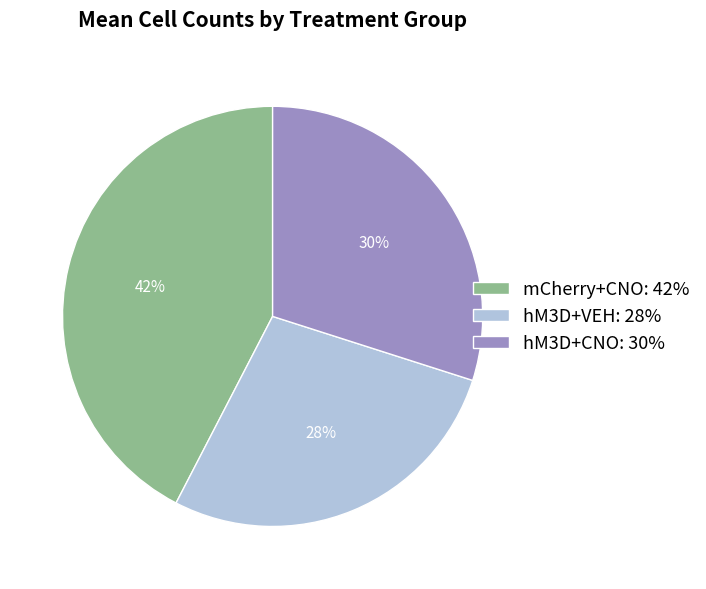

Approximately how many times larger is the value at mCherry+CNO: 42% compared to hM3D+VEH: 28%?

1.5